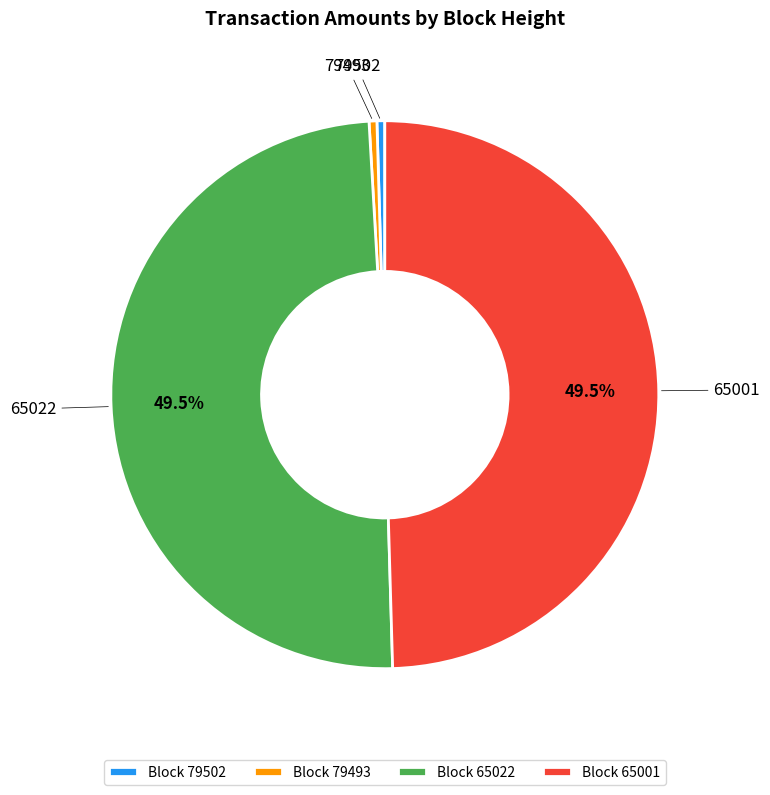

What is the ratio of the value at Block 65022 to the value at Block 79493?

107.6